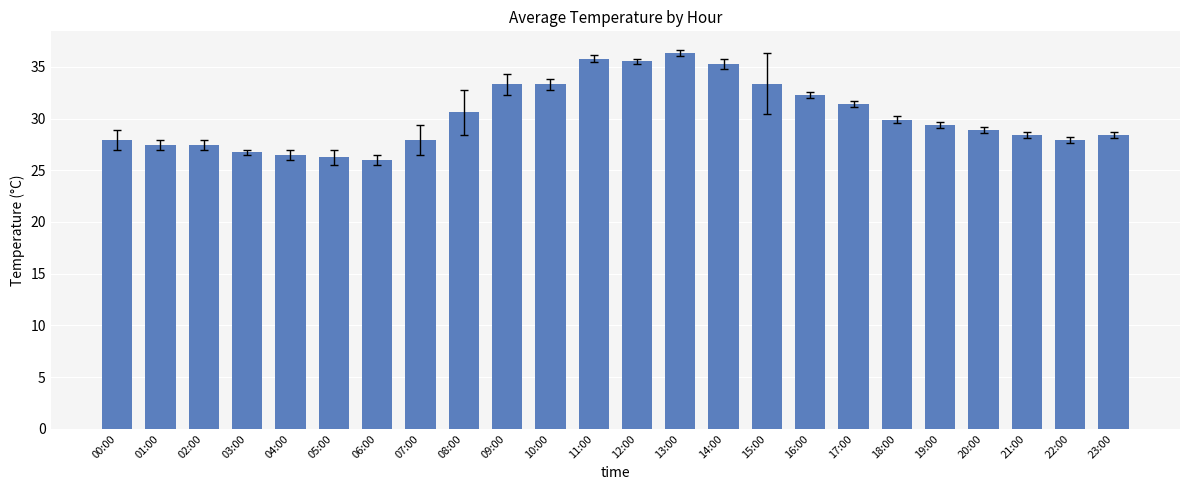

What is the change in value from 09:00 to 23:00?

-4.9